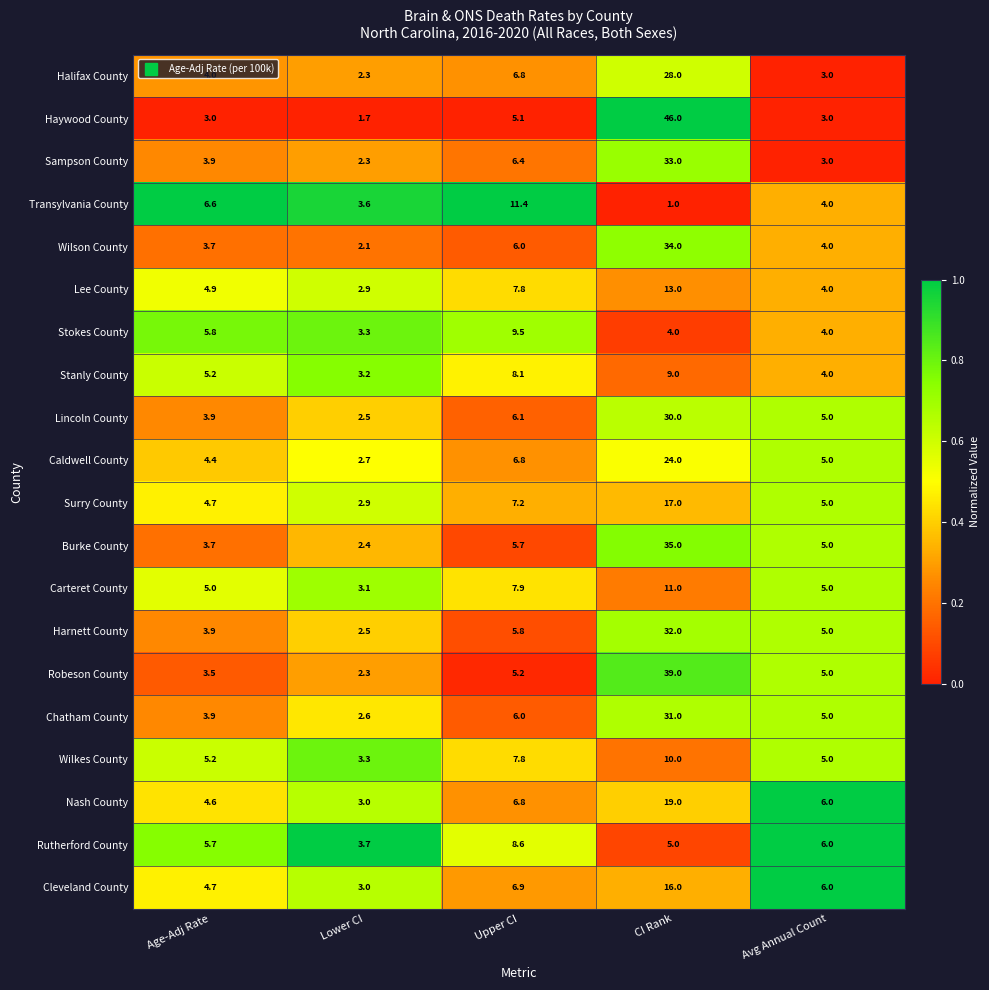

Which label corresponds to the smallest value in the chart?

CI Rank